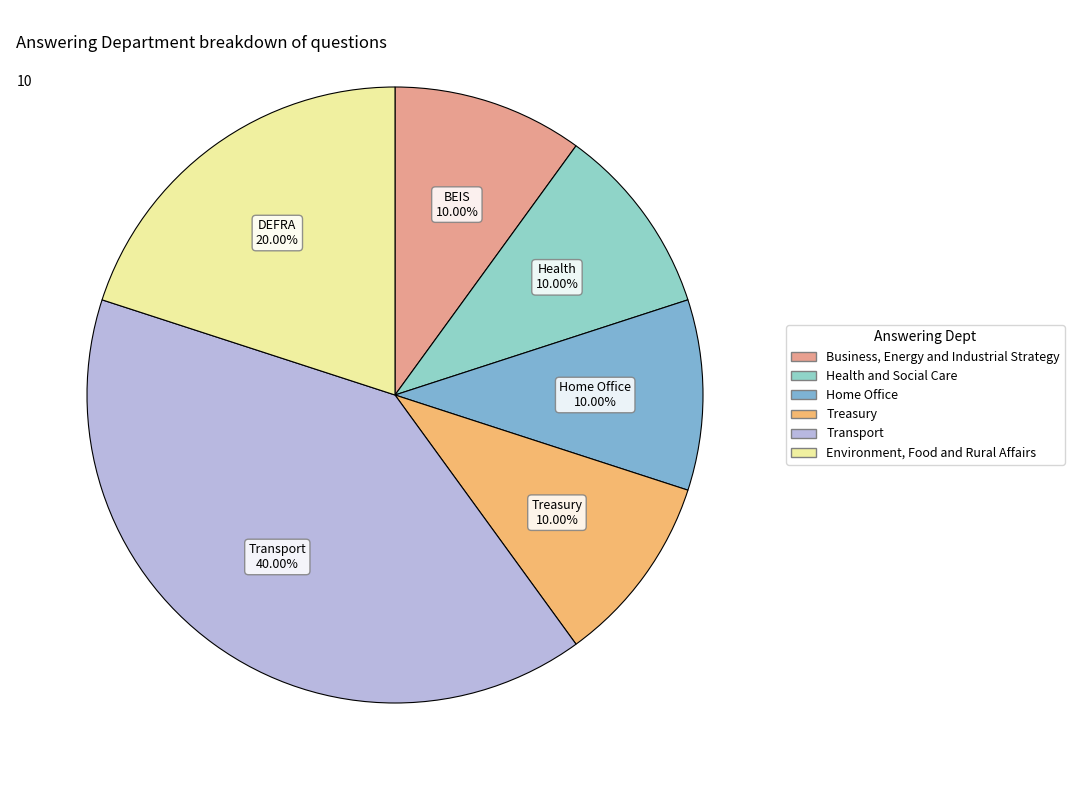

What percentage is NOT represented by Business, Energy and Industrial Strategy?

90.0%